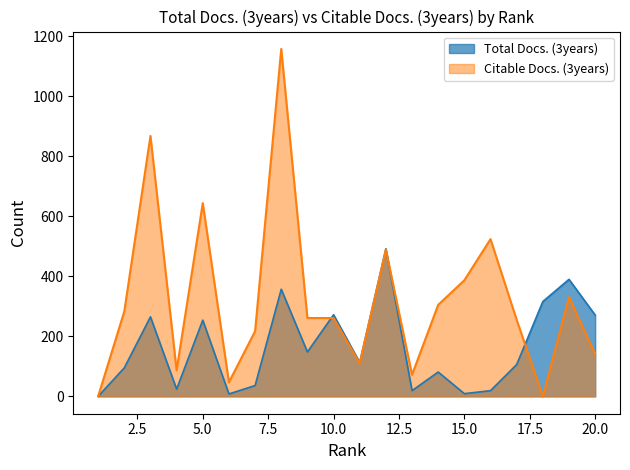

What is the difference between the second highest and minimum values in the Total Docs. (3years) series?

390